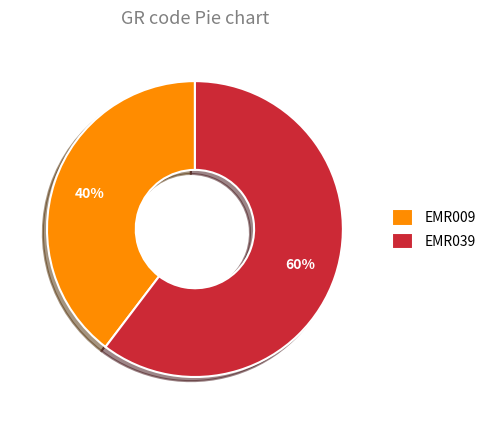

Is EMR009 the majority of the pie?

No